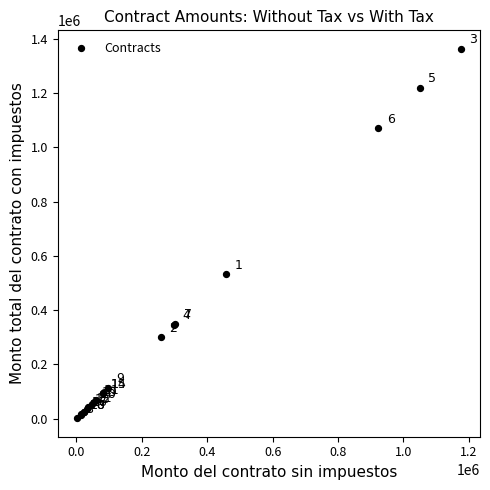

What Y value in the scatter plot is closest to 682395?

532039.1